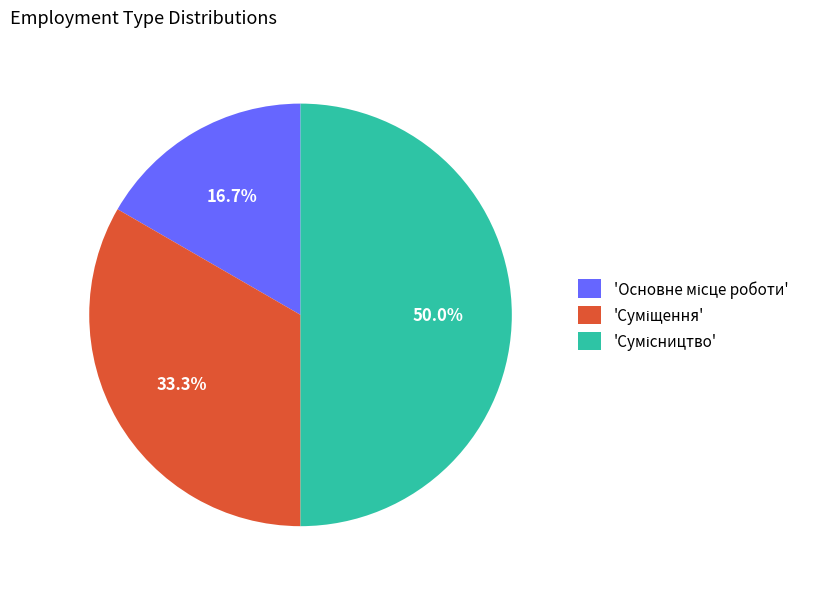

How many segments does this pie chart have?

3